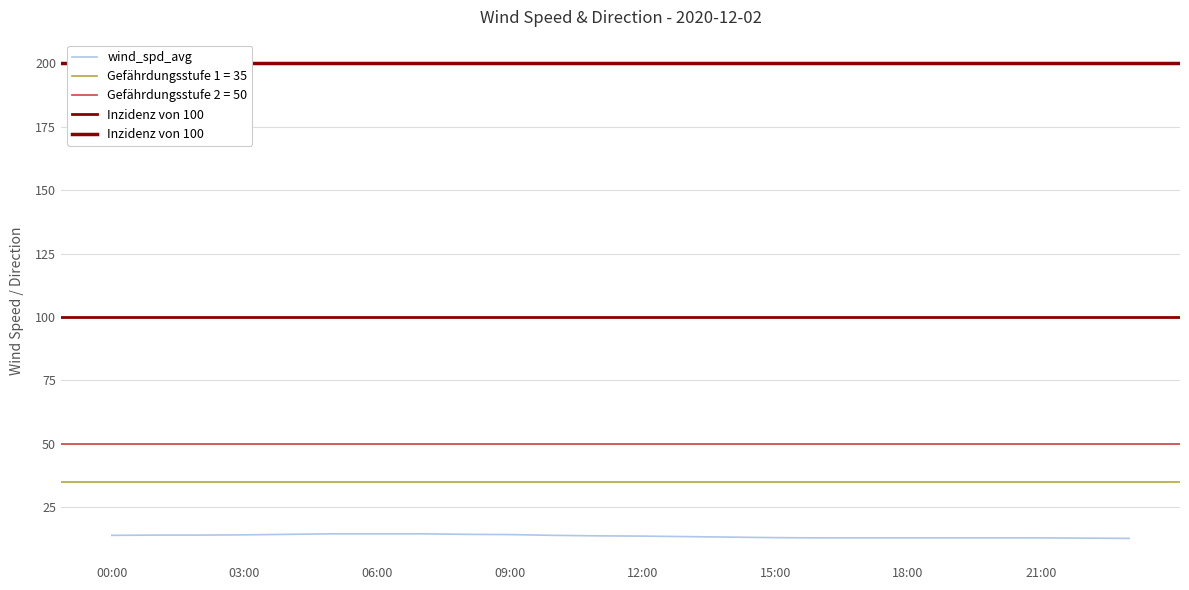

True or false: wind_spd_avg and wind_spd_max cross at least once.

False